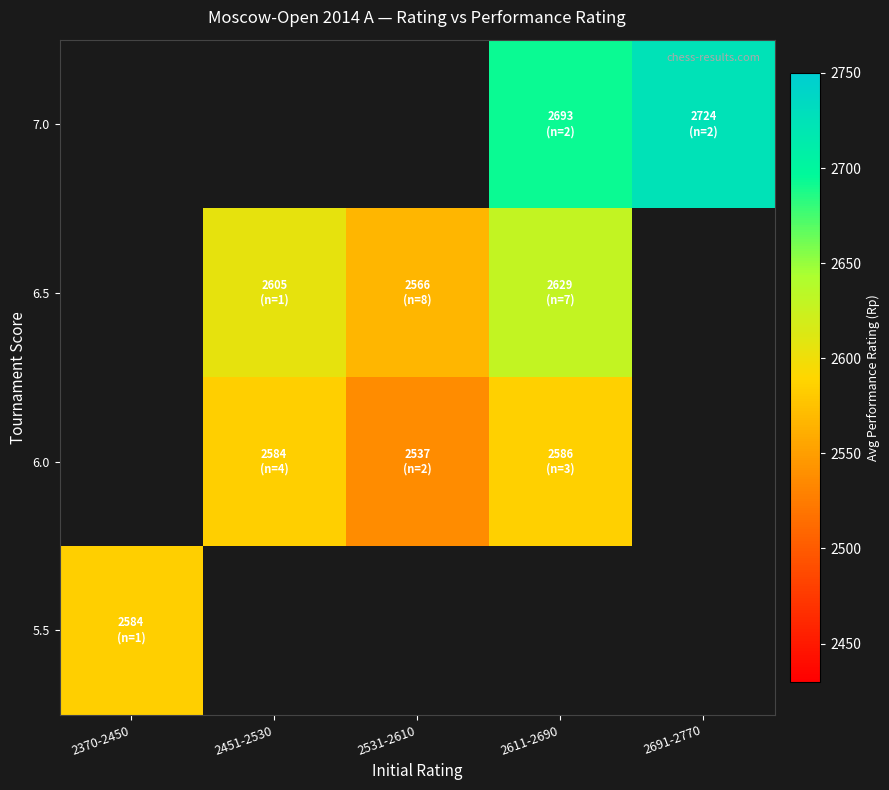

How many series are shown in this chart?

4